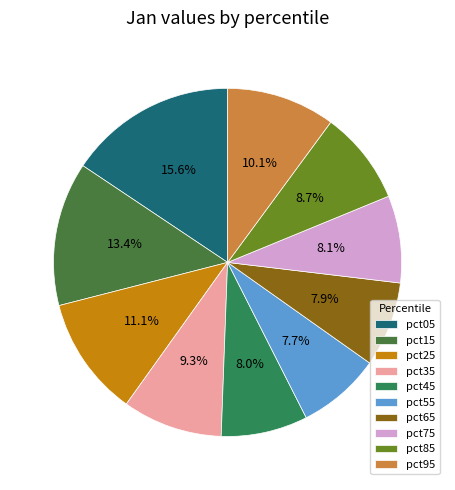

To the nearest percent, what is the difference between the pct65 and pct95 slice percentages?

2%